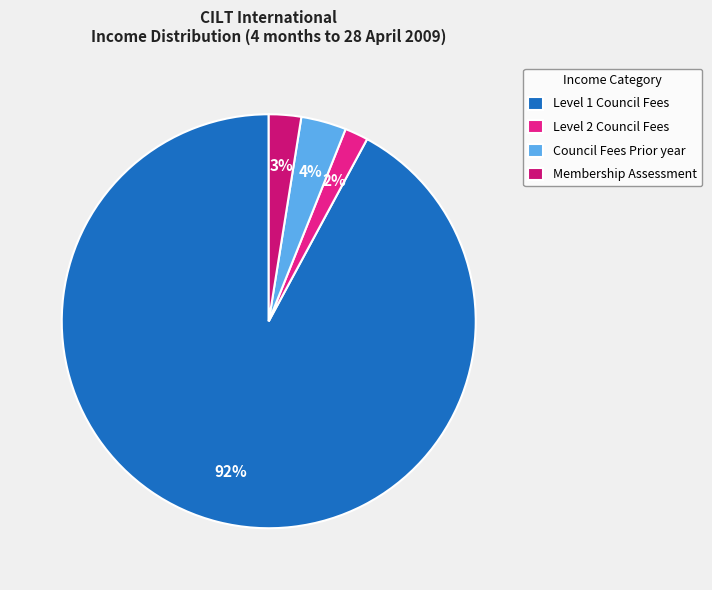

What is the total percentage of Council Fees Prior year and Membership Assessment?

6.1%